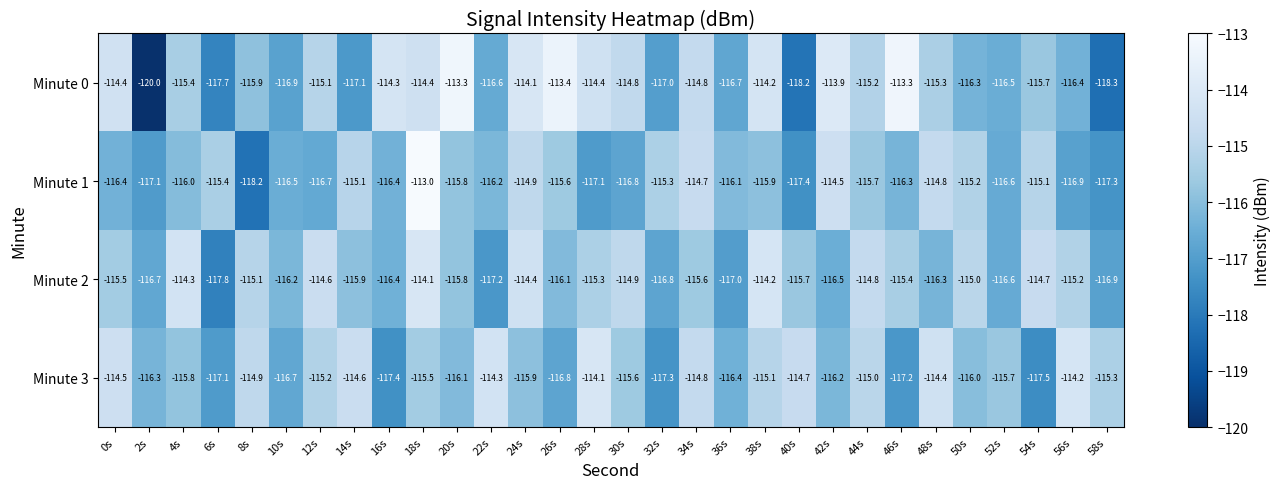

What is the difference between the maximum and second lowest values in the Minute 2 series?

3.1